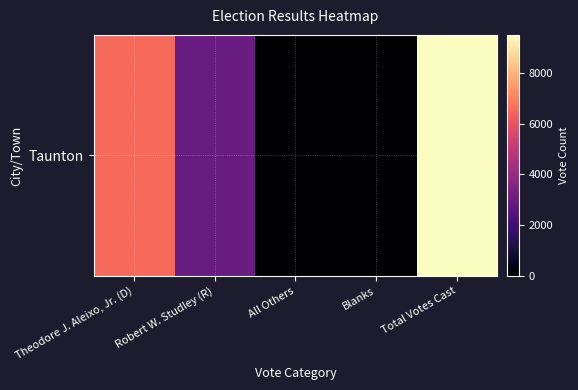

What is the change in value from Robert W. Studley (R) to All Others?

-2955